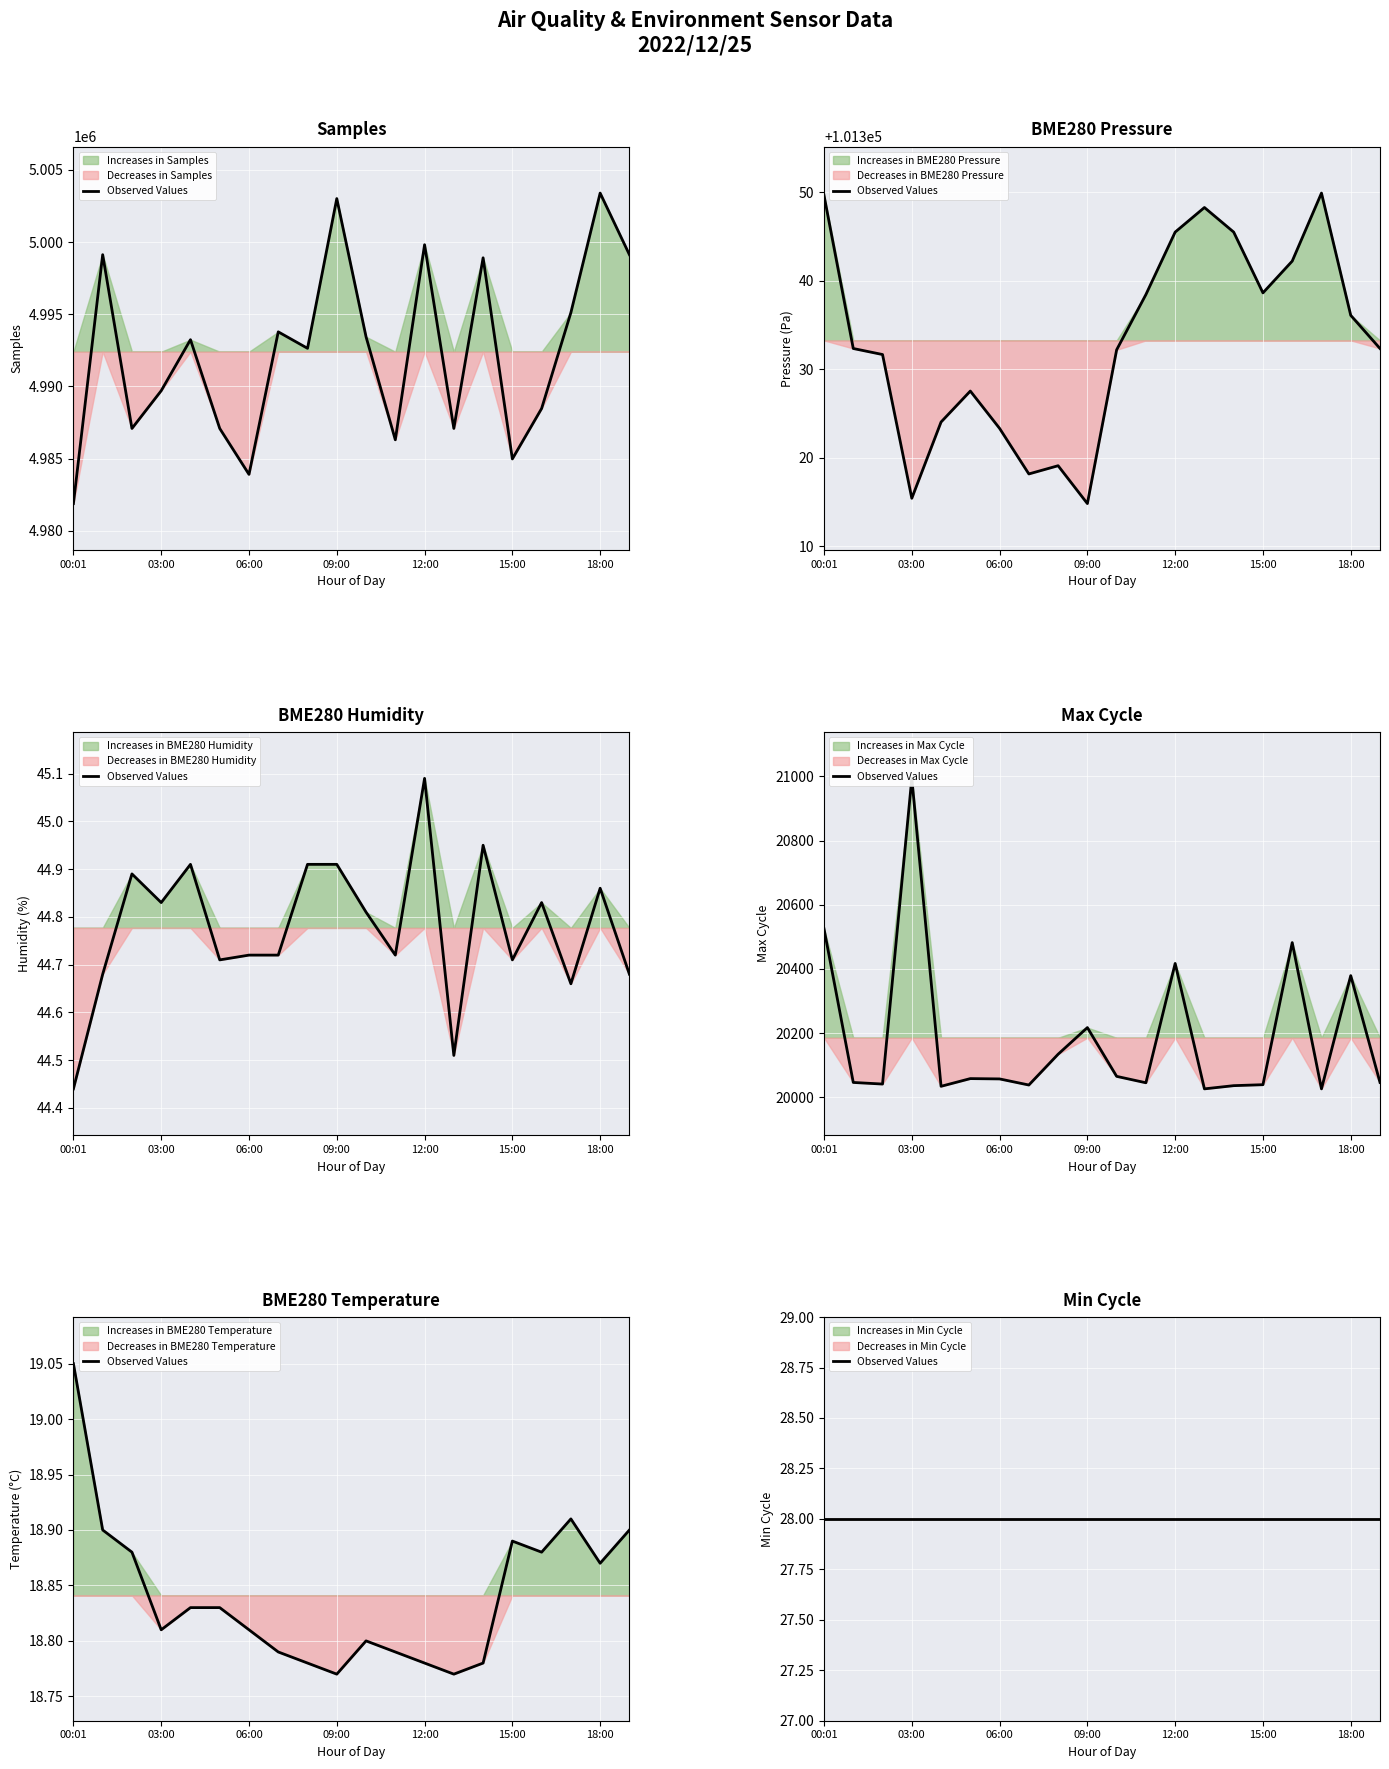

Which category has the lowest value across all series?

09:00